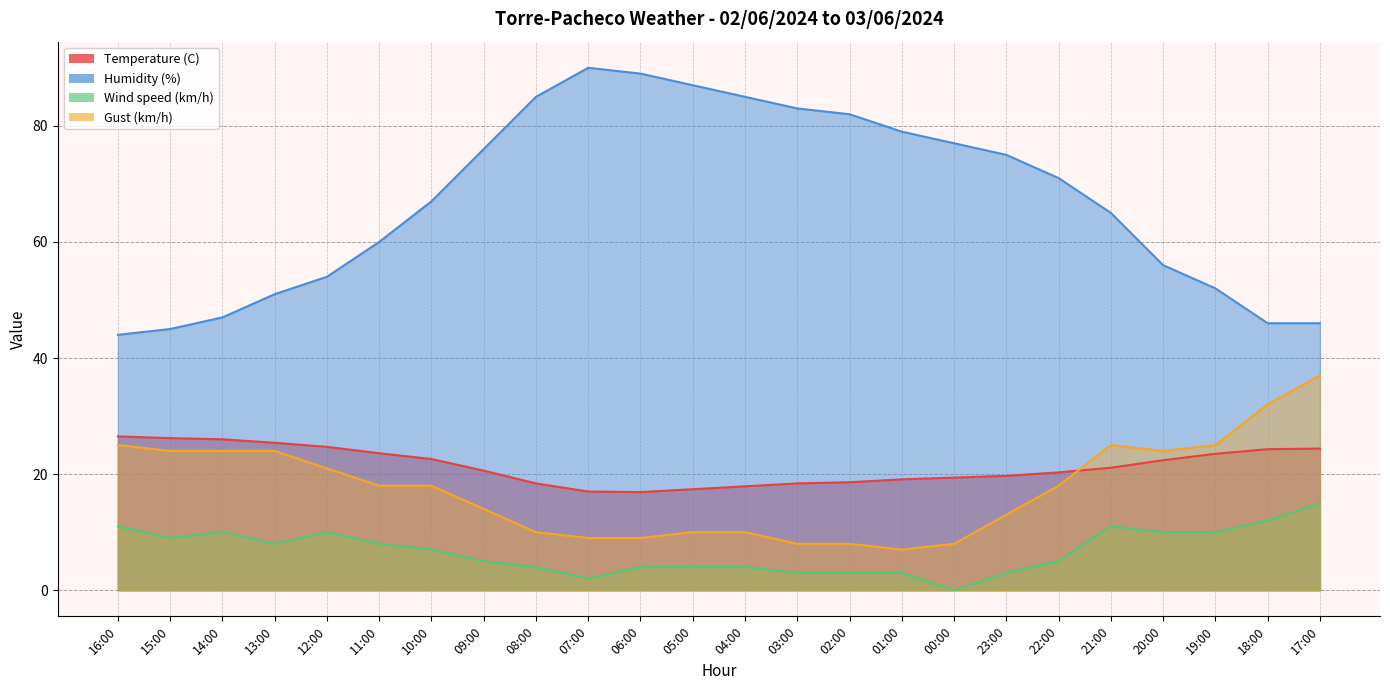

Reading left to right, list all the values displayed in this chart.

Temperature (C): 16:00=26.5	15:00=26.2	14:00=26.0	13:00=25.4	12:00=24.7	11:00=23.6	10:00=22.6	09:00=20.6	08:00=18.4	07:00=17.0	06:00=16.9	05:00=17.4	04:00=17.9	03:00=18.4	02:00=18.6	01:00=19.1	00:00=19.4	23:00=19.7	22:00=20.3	21:00=21.1	20:00=22.4	19:00=23.5	18:00=24.3	17:00=24.4
Humidity (%): 16:00=44.0	15:00=45.0	14:00=47.0	13:00=51.0	12:00=54.0	11:00=60.0	10:00=67.0	09:00=76.0	08:00=85.0	07:00=90.0	06:00=89.0	05:00=87.0	04:00=85.0	03:00=83.0	02:00=82.0	01:00=79.0	00:00=77.0	23:00=75.0	22:00=71.0	21:00=65.0	20:00=56.0	19:00=52.0	18:00=46.0	17:00=46.0
Wind speed (km/h): 16:00=11.0	15:00=9.0	14:00=10.0	13:00=8.0	12:00=10.0	11:00=8.0	10:00=7.0	09:00=5.0	08:00=4.0	07:00=2.0	06:00=4.0	05:00=4.0	04:00=4.0	03:00=3.0	02:00=3.0	01:00=3.0	00:00=0.0	23:00=3.0	22:00=5.0	21:00=11.0	20:00=10.0	19:00=10.0	18:00=12.0	17:00=15.0
Gust (km/h): 16:00=25.0	15:00=24.0	14:00=24.0	13:00=24.0	12:00=21.0	11:00=18.0	10:00=18.0	09:00=14.0	08:00=10.0	07:00=9.0	06:00=9.0	05:00=10.0	04:00=10.0	03:00=8.0	02:00=8.0	01:00=7.0	00:00=8.0	23:00=13.0	22:00=18.0	21:00=25.0	20:00=24.0	19:00=25.0	18:00=32.0	17:00=37.0